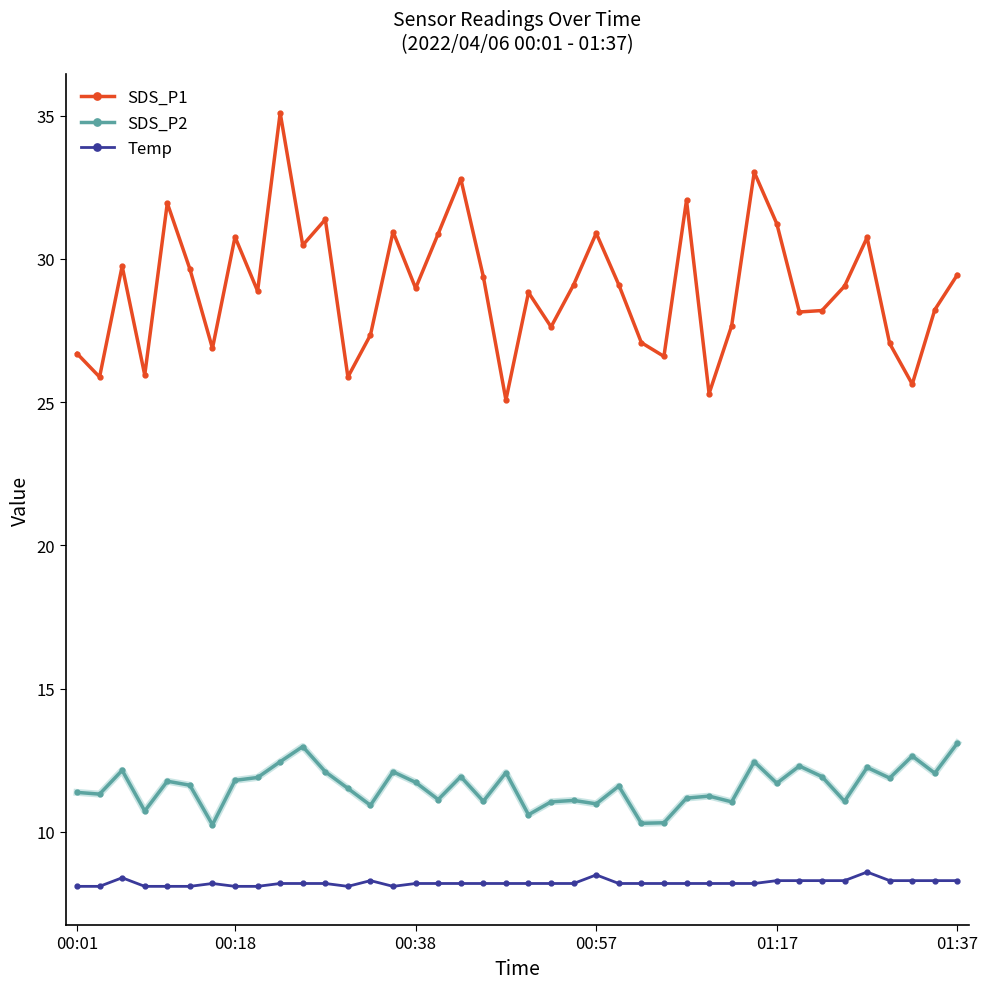

True or false: SDS_P2 and Temp cross at least once.

False